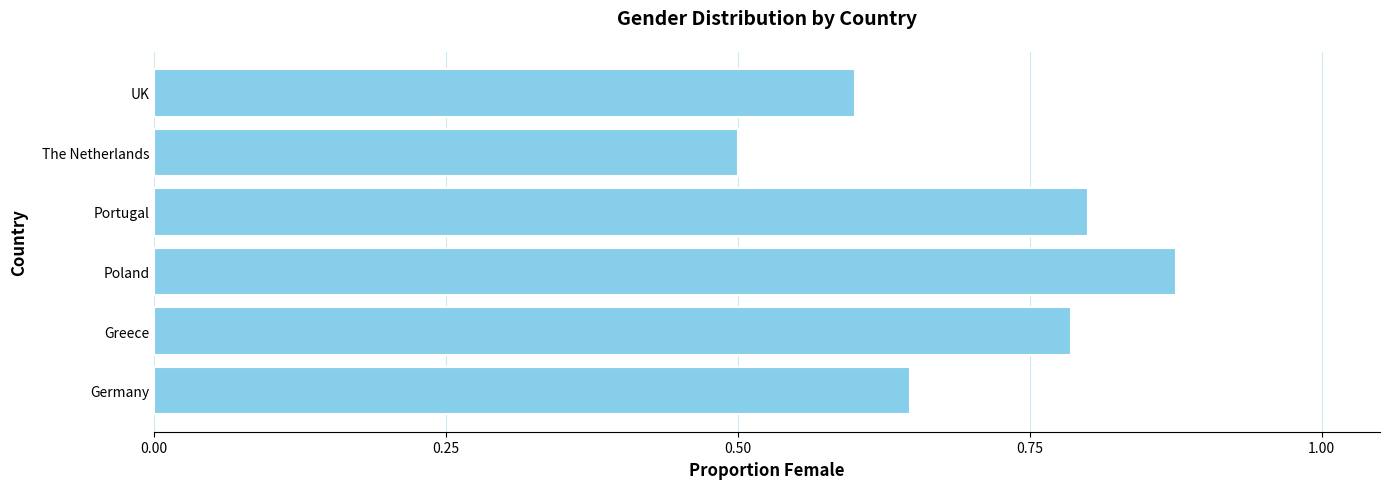

What is the difference between the second highest and second lowest values?

0.2